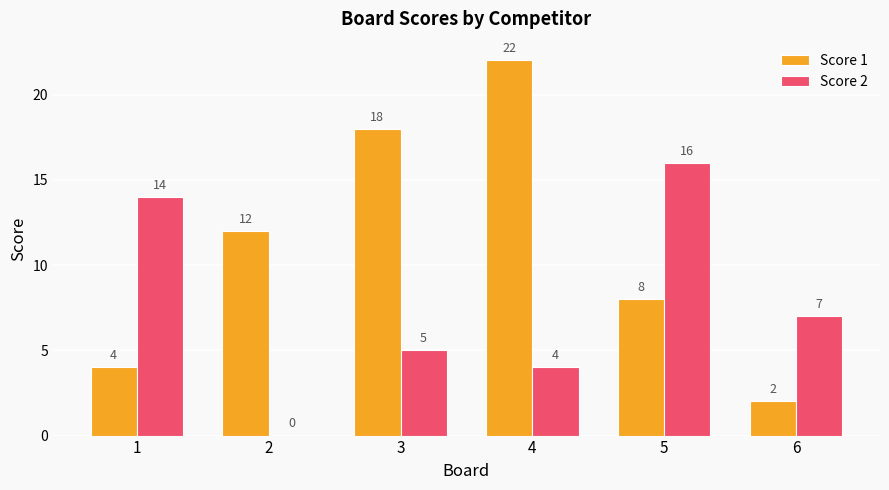

Is the value of Score 2 at 6 greater than the value of Score 1 at 4?

No